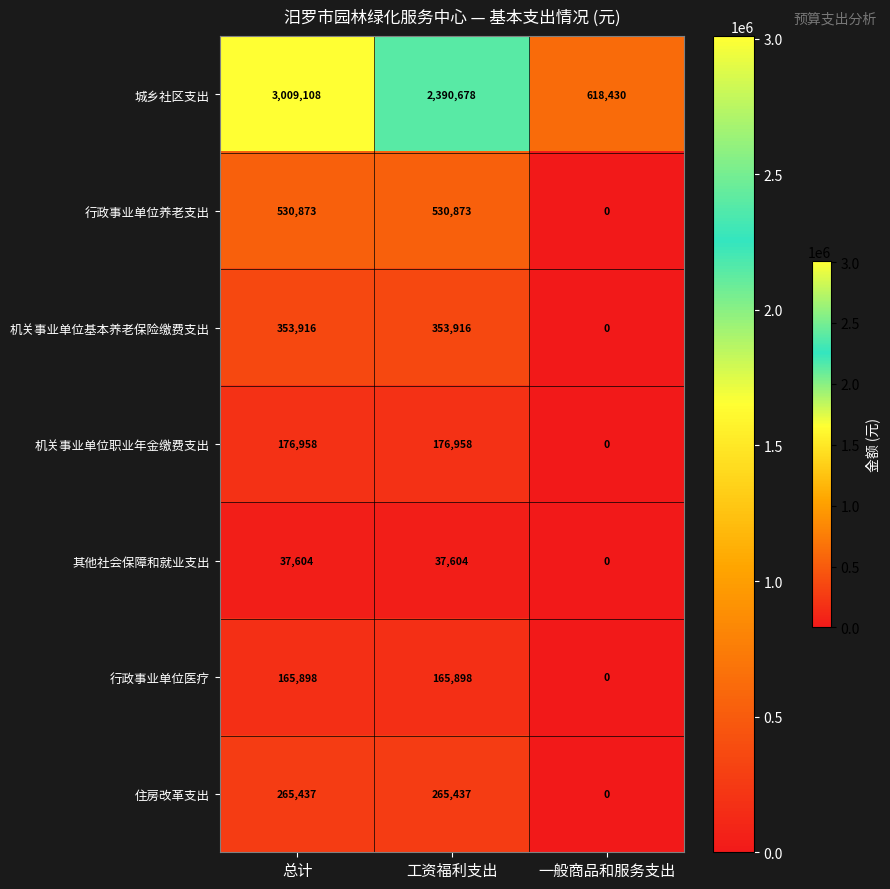

How many distinct data groups are displayed?

7